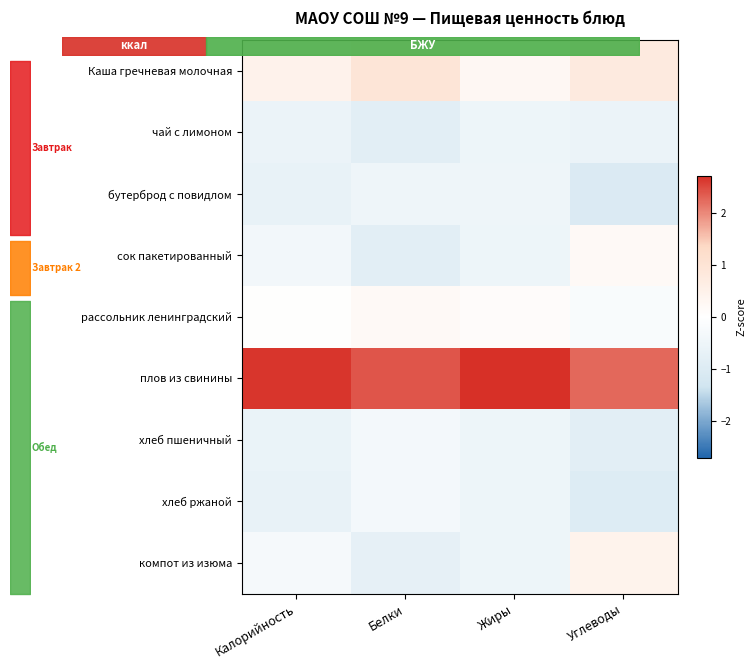

Rank the series by their maximum value, from highest to lowest.

плов из свинины, Каша гречневая молочная, компот из изюма, сок пакетированный, рассольник ленинградский, хлеб пшеничный, хлеб ржаной, бутерброд с повидлом, чай с лимоном